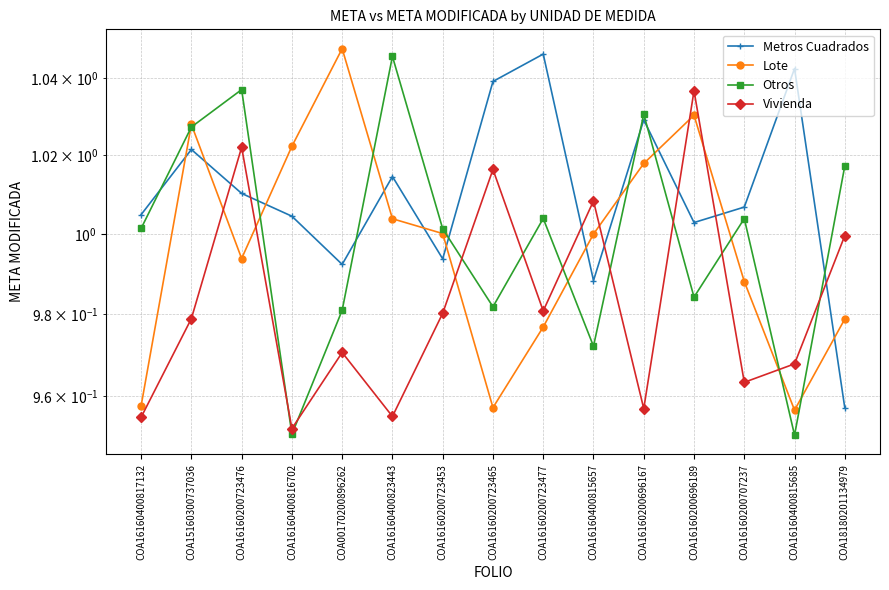

Where is the first local maximum for Vivienda?

COA16160200723476